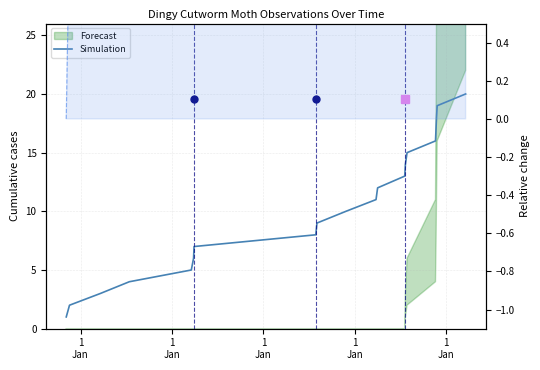

Count the number of categories in the chart.

20